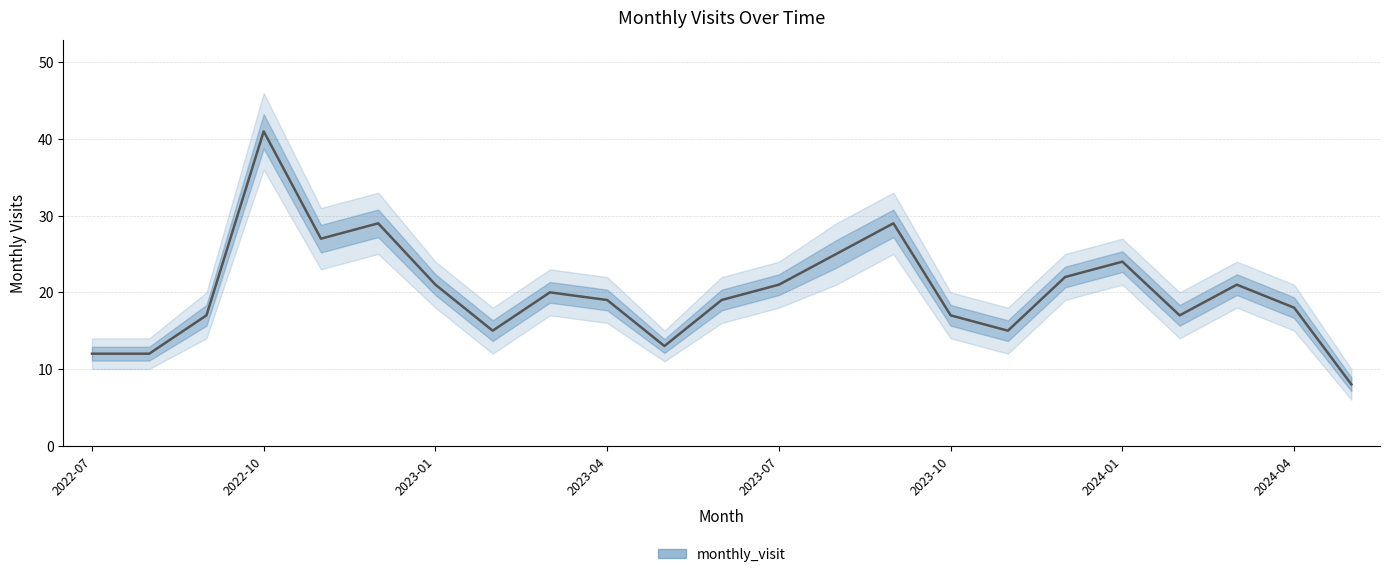

Where does the monthly_visit_lower series first go above 16?

2022-10